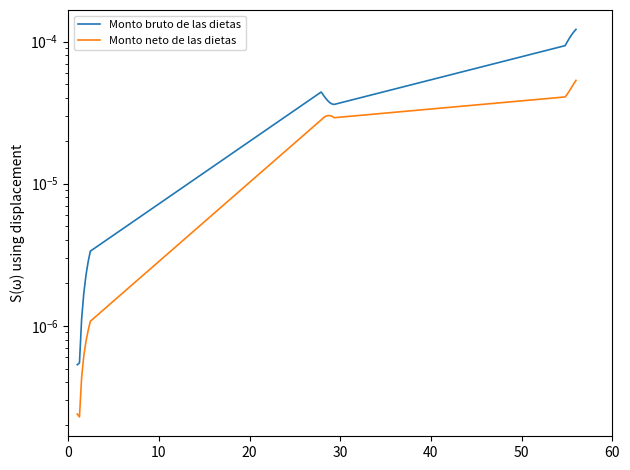

True or false: Monto bruto de las dietas and Monto neto de las dietas intersect in this chart.

False